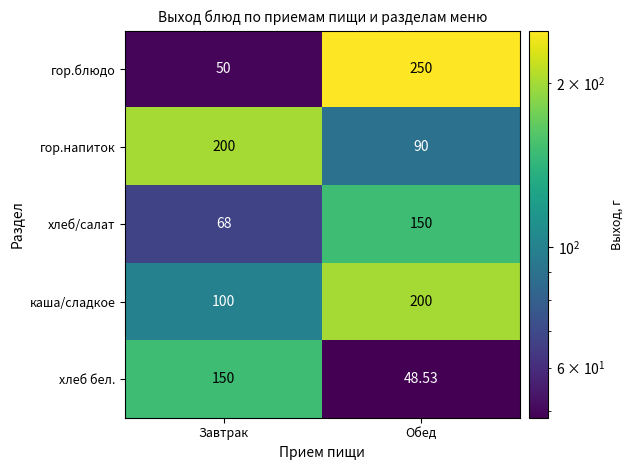

Which category has the lowest value in the хлеб/салат series?

Завтрак